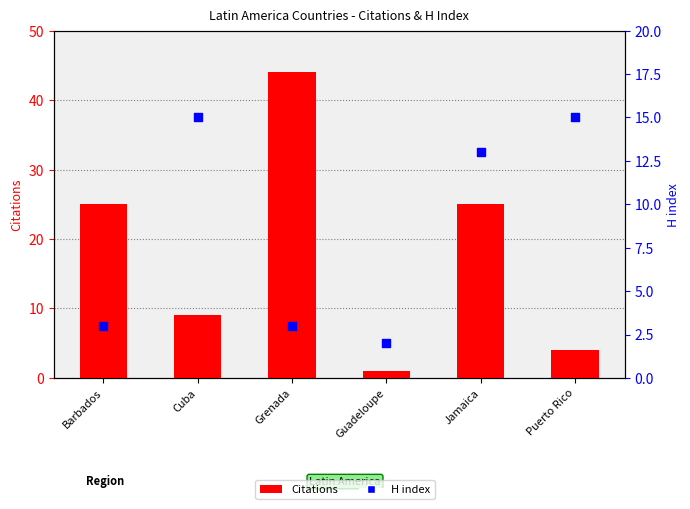

What are all the series names shown in the legend?

Citations, H index